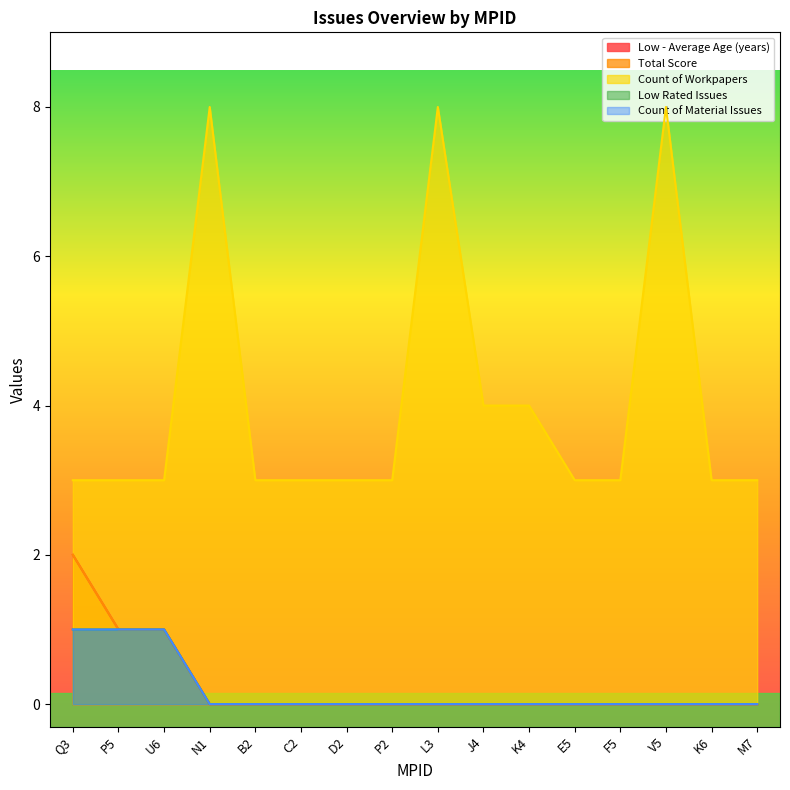

True or false: Count of Material Issues has more than 0 interior local peaks.

False